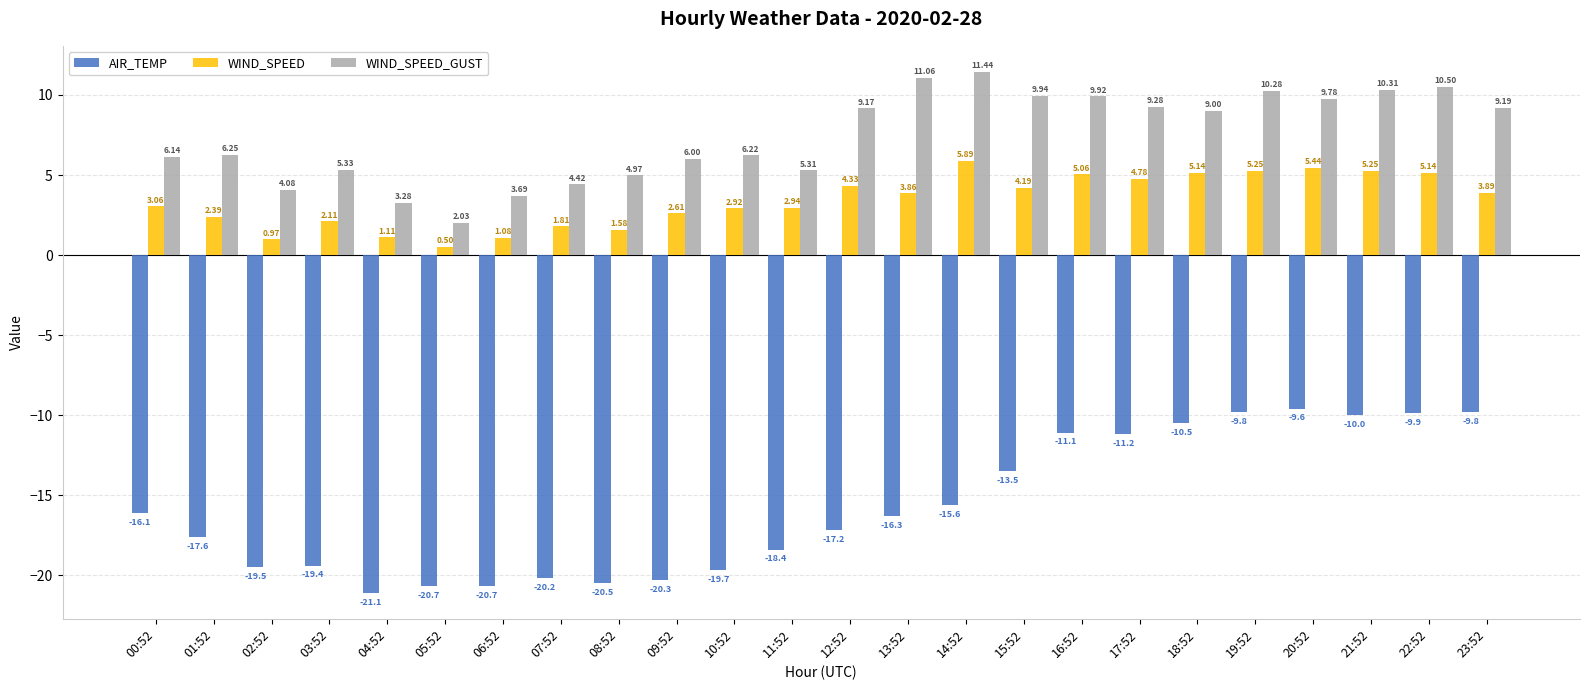

Rank the series by their average value, from highest to lowest.

WIND_SPEED_GUST, WIND_SPEED, AIR_TEMP